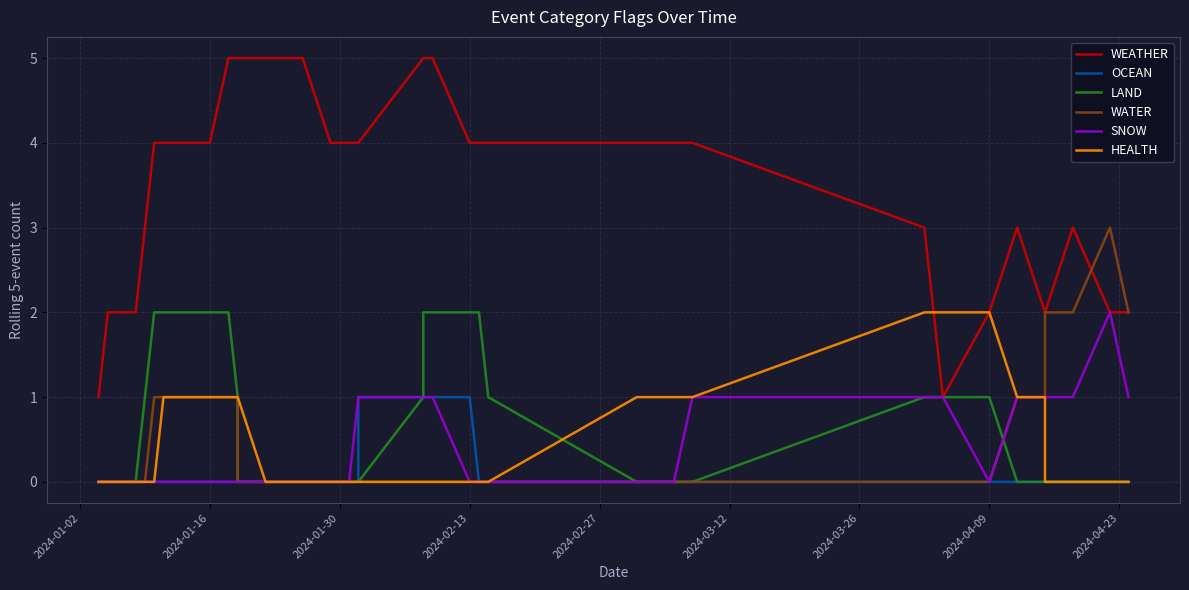

True or false: SNOW and WEATHER intersect in this chart.

False